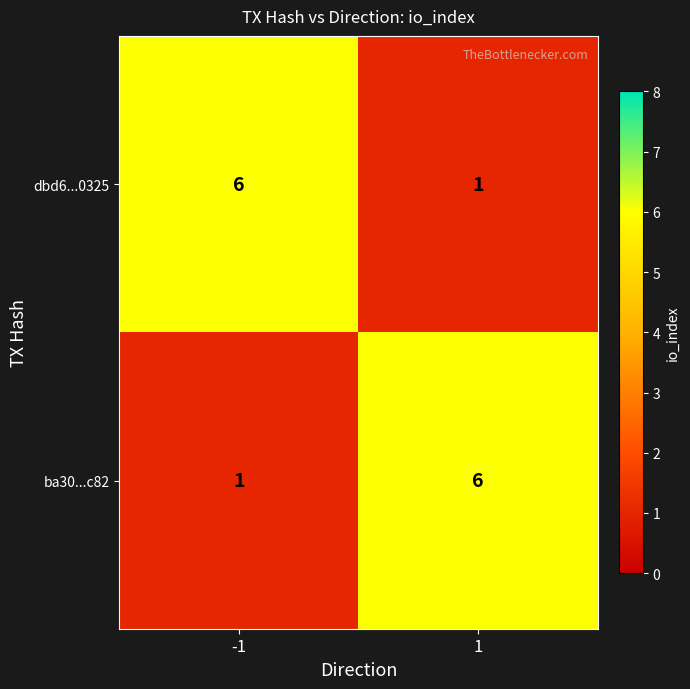

What is the average value of the ba30...c82 series?

4